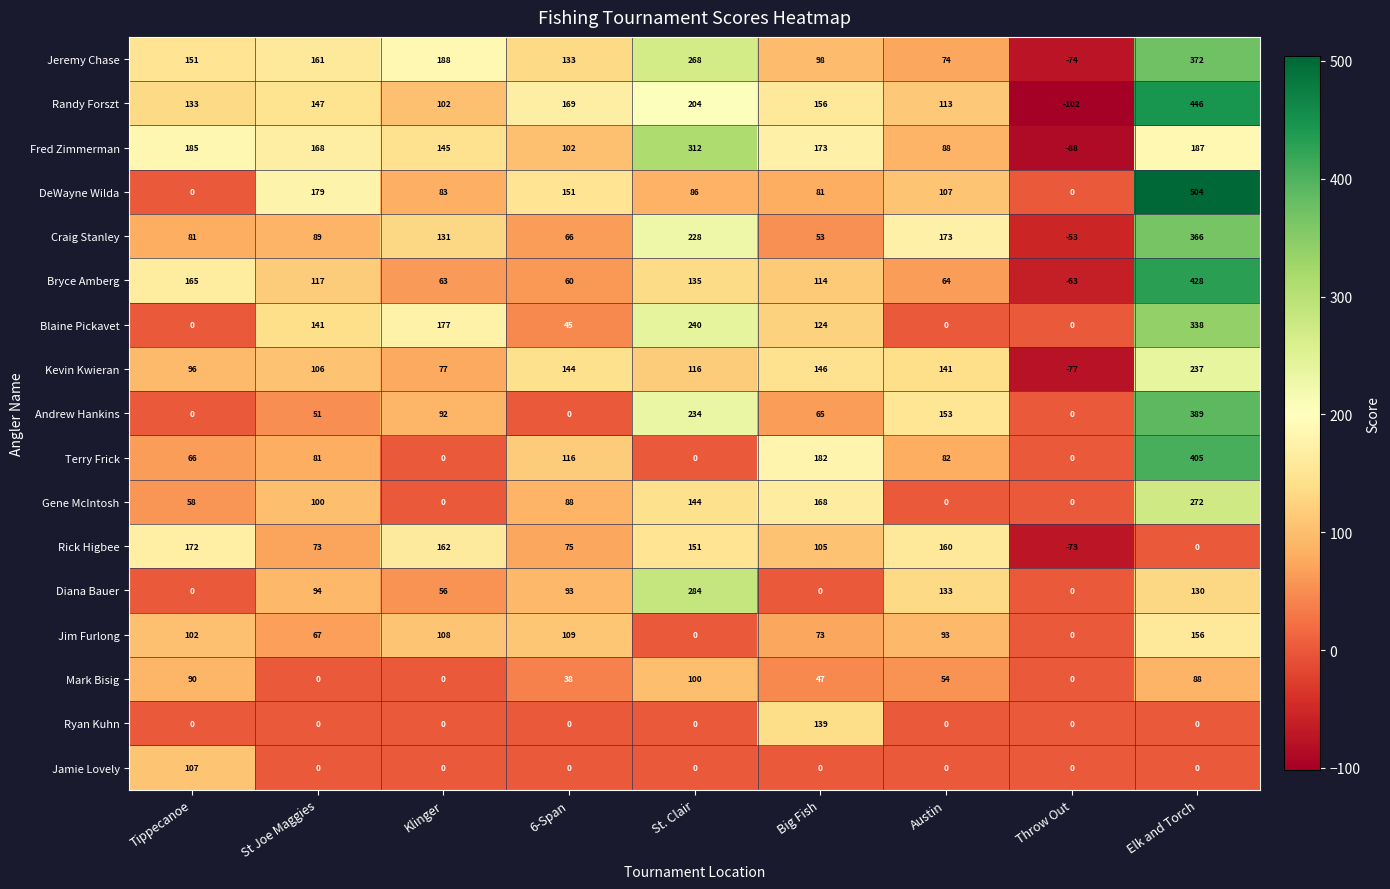

What is the average value of the Fred Zimmerman series?

141